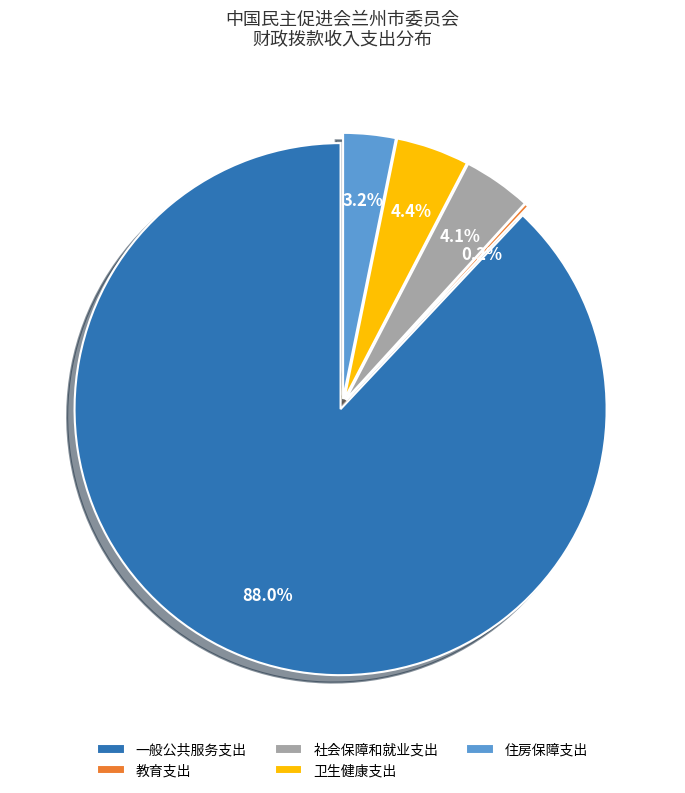

To the nearest percent, what is the average slice percentage?

20%